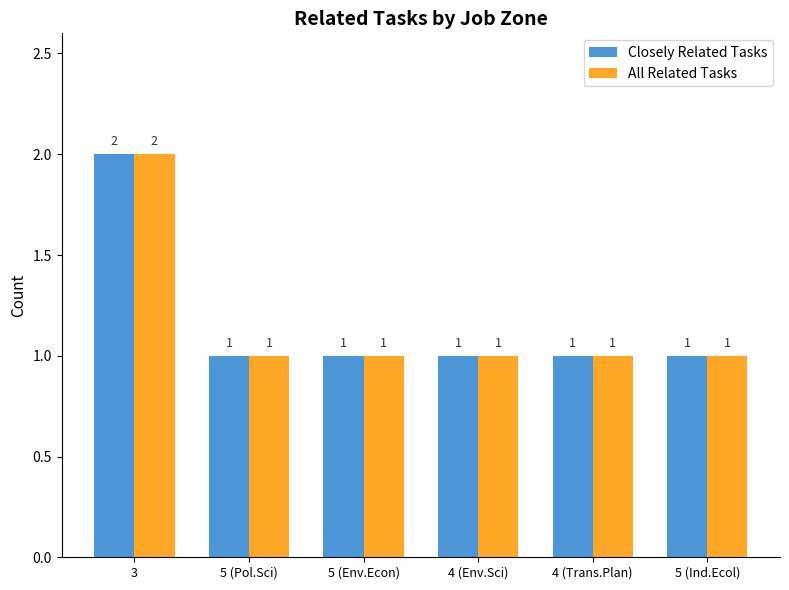

At which category is the sum across all series the highest?

3